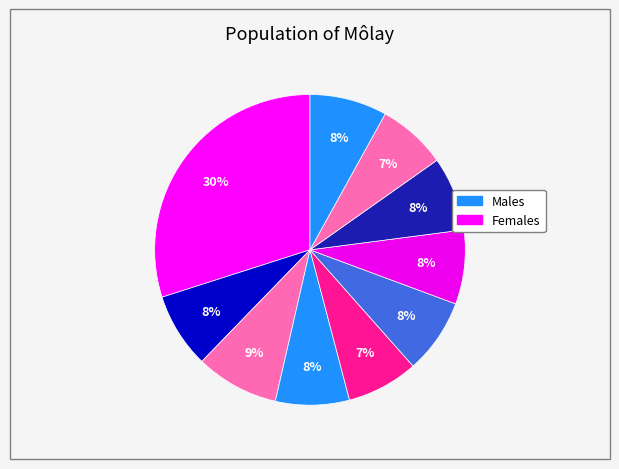

To the nearest percent, what is the average slice percentage?

10%